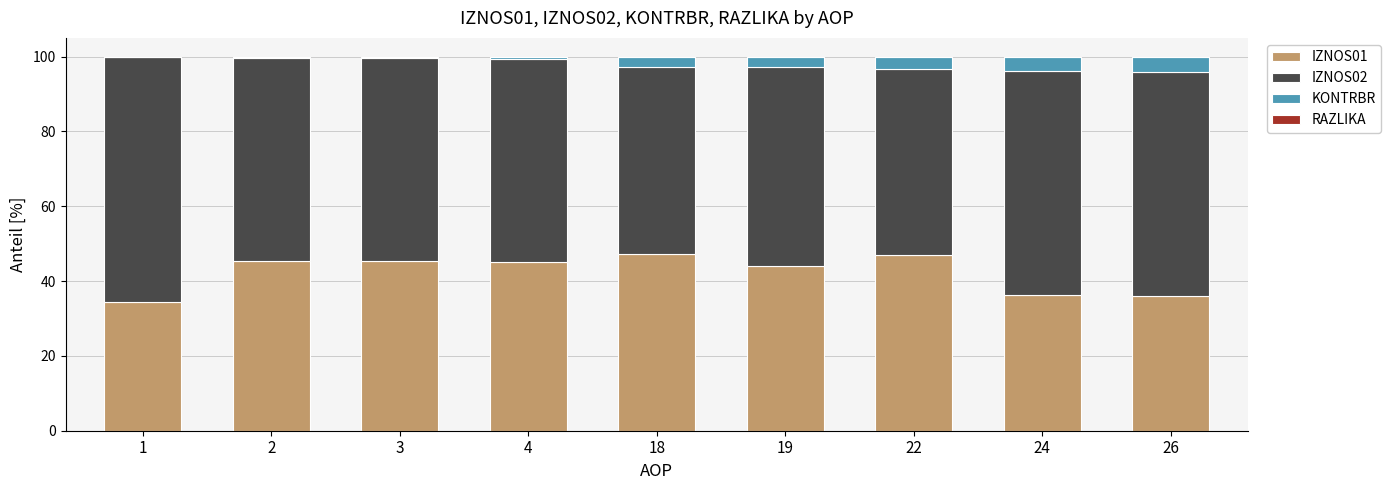

The value of IZNOS01 at 18 is 82.4. True or false?

False